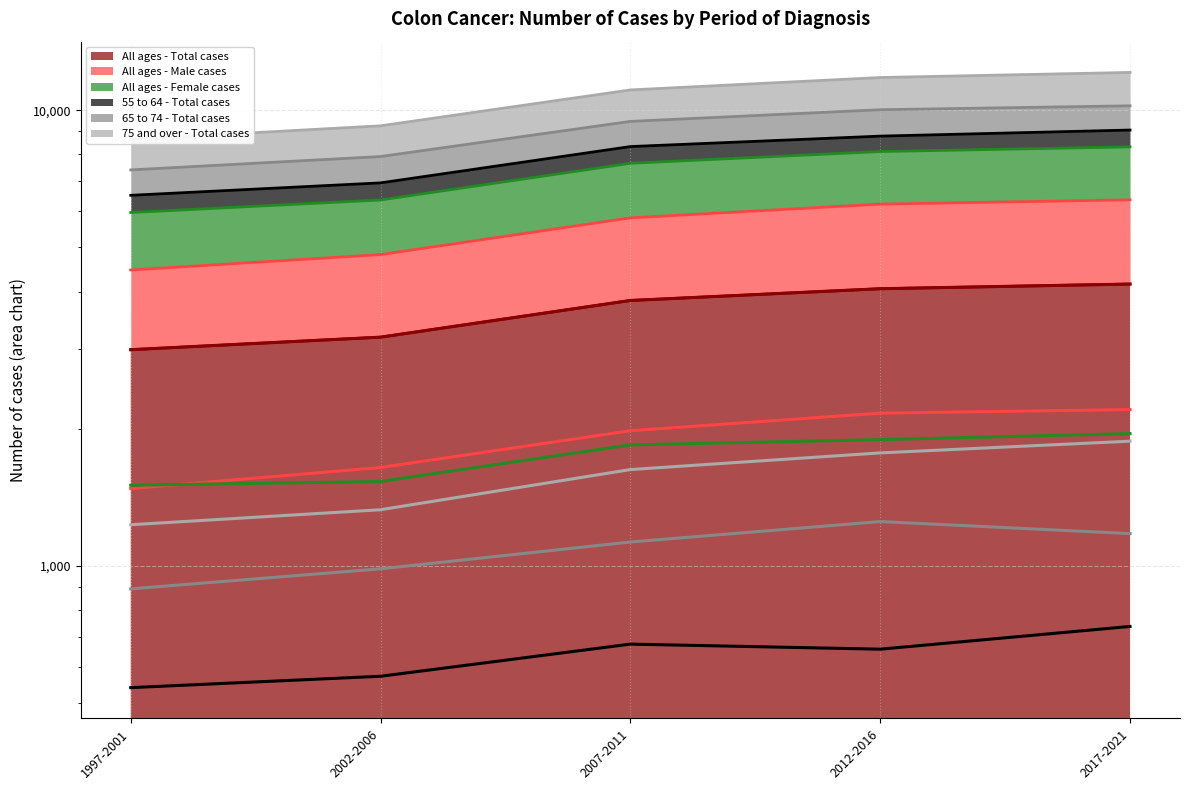

Reading left to right, extract all data points from this chart.

All ages - Total cases (line): 1997-2001=2983	2002-2006=3178	2007-2011=3825	2012-2016=4059	2017-2021=4156
All ages - Male cases (line): 1997-2001=1479	2002-2006=1645	2007-2011=1981	2012-2016=2165	2017-2021=2204
All ages - Female cases (line): 1997-2001=1504	2002-2006=1533	2007-2011=1844	2012-2016=1894	2017-2021=1952
55 to 64 - Total cases (line): 1997-2001=541	2002-2006=573	2007-2011=674	2012-2016=657	2017-2021=737
65 to 74 - Total cases (line): 1997-2001=891	2002-2006=986	2007-2011=1129	2012-2016=1252	2017-2021=1178
75 and over - Total cases (line): 1997-2001=1232	2002-2006=1329	2007-2011=1628	2012-2016=1771	2017-2021=1879